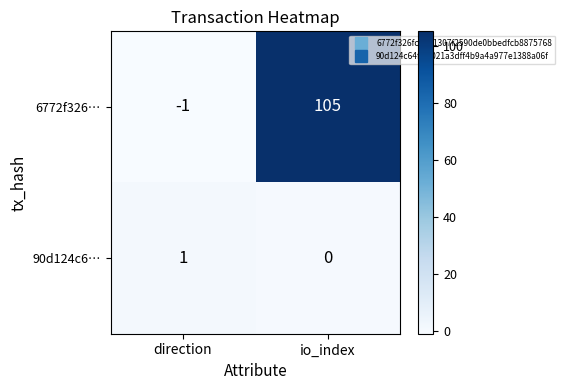

What is the total value across all series at io_index?

105